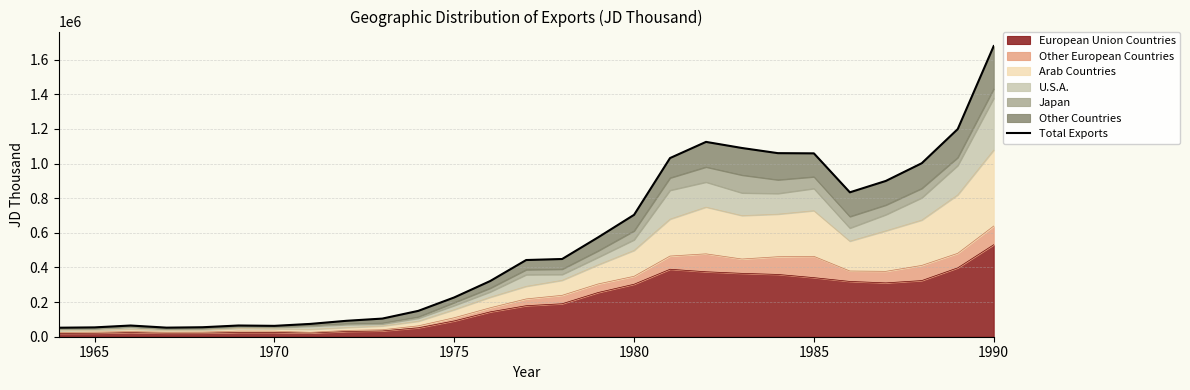

What is the smallest value displayed?

52024